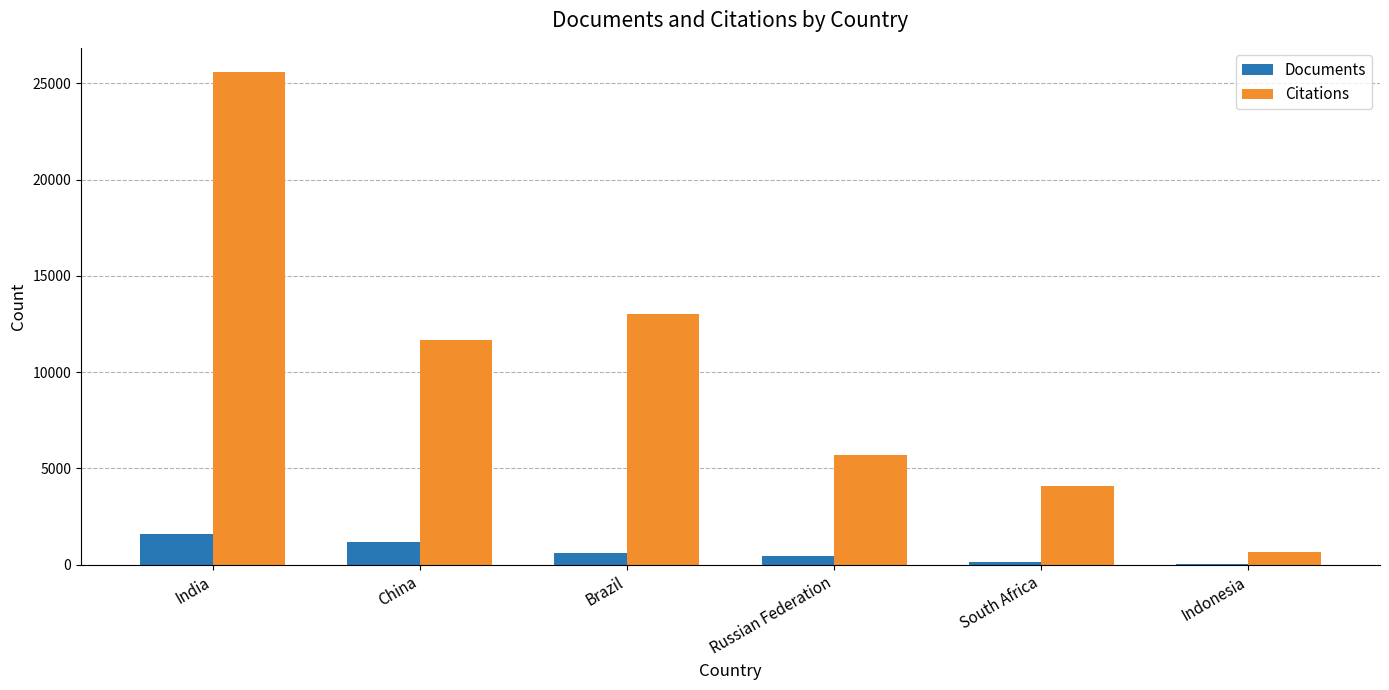

How many categories are shown in the chart?

6